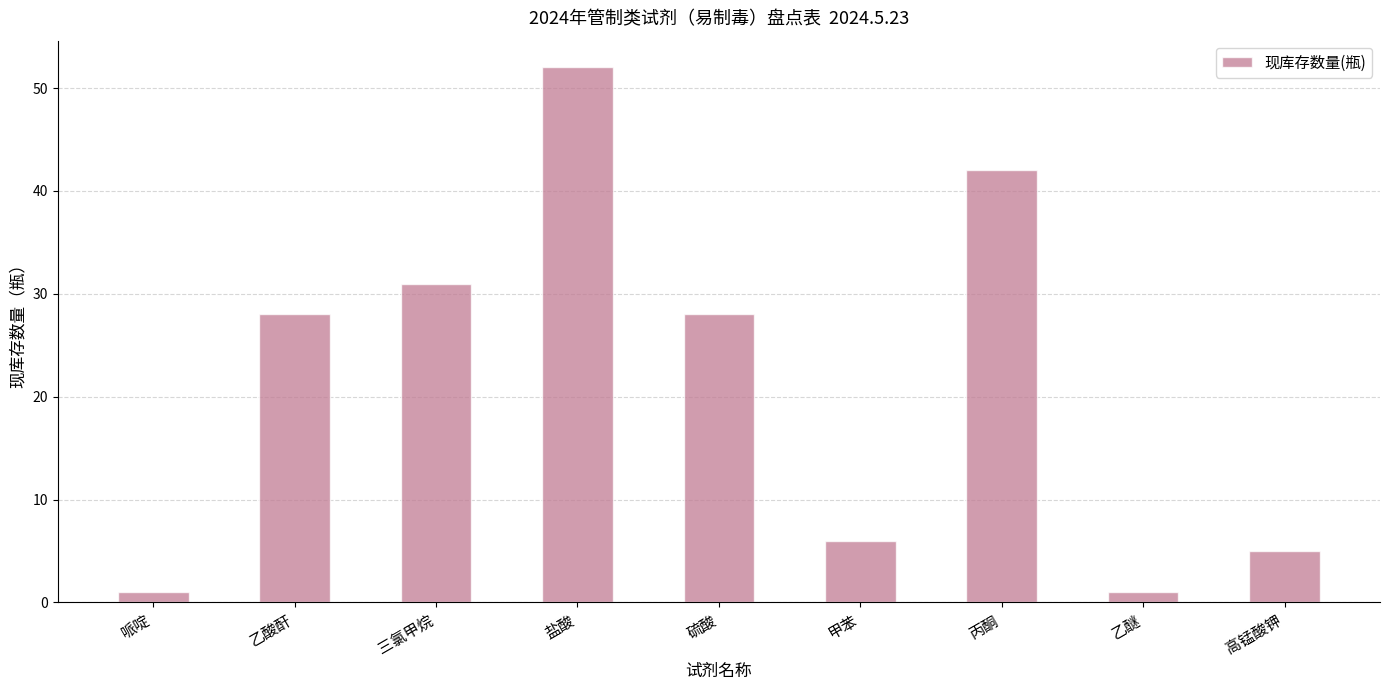

Which category has the highest value across all series?

盐酸